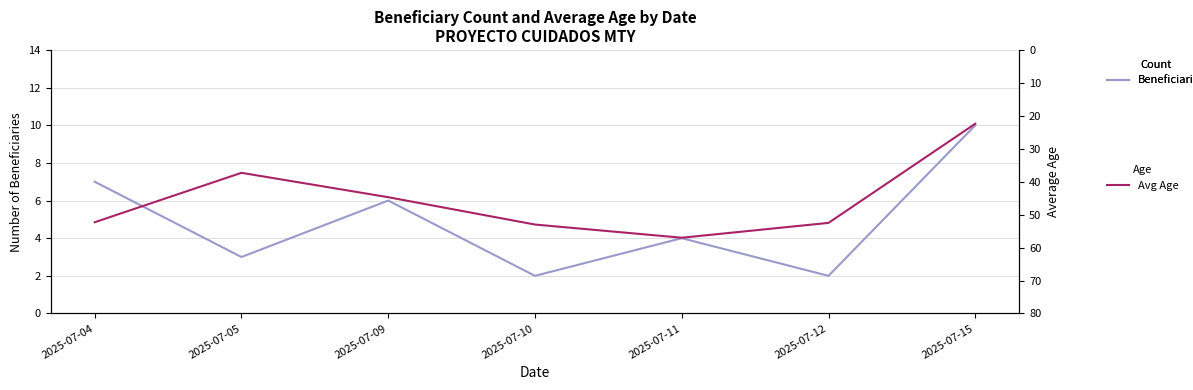

At how many categories does at least one series exceed 36?

6